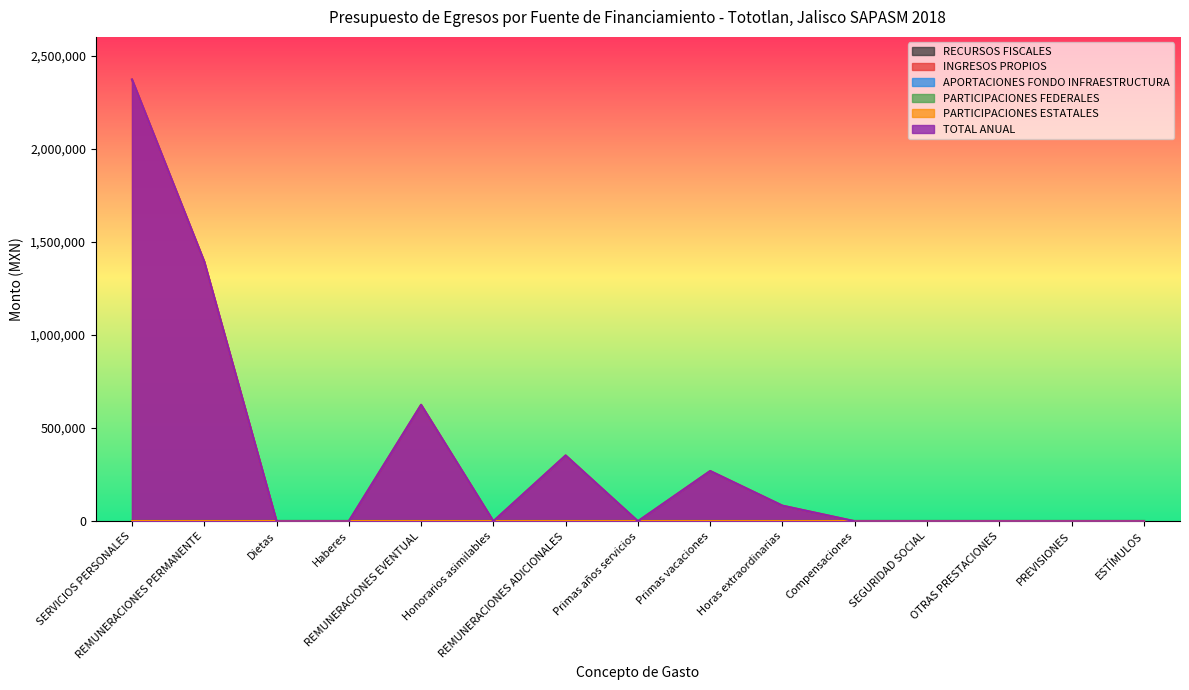

Which label corresponds to the smallest value in the chart?

SERVICIOS PERSONALES